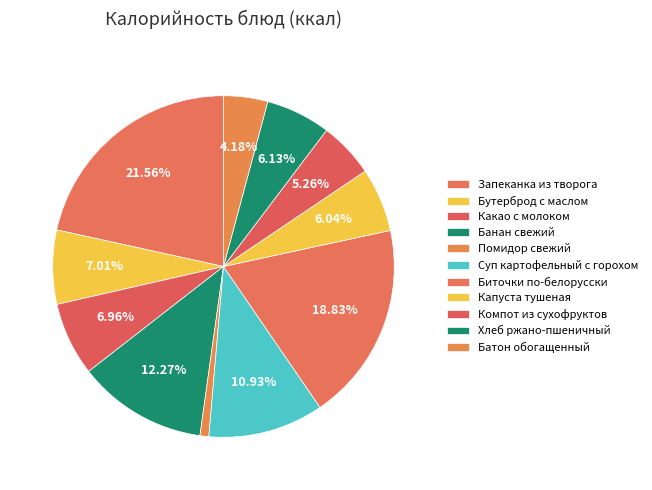

To the nearest percent, what percentage of the pie is Батон обогащенный?

4%